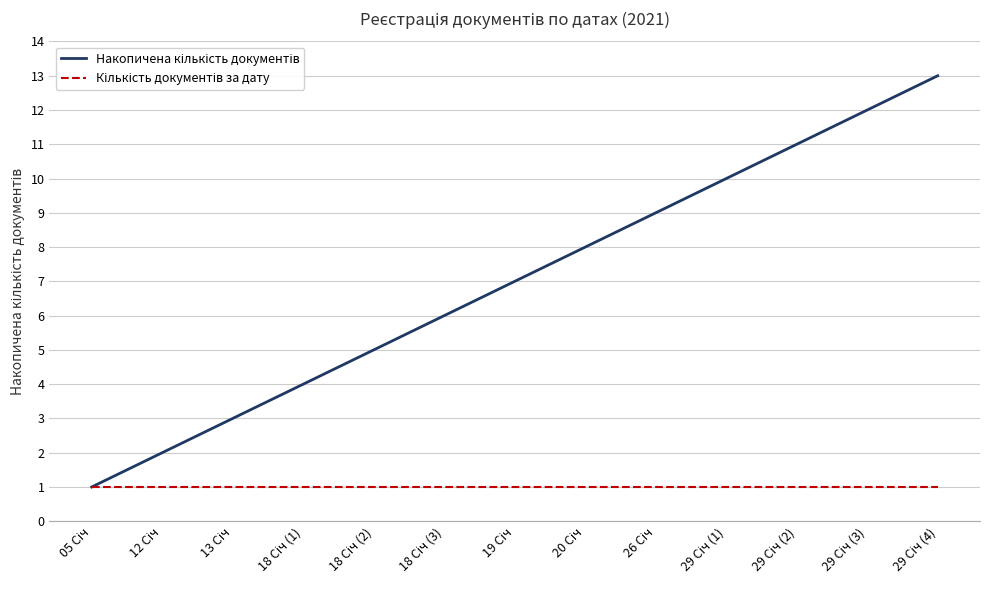

What is the greatest value displayed?

13